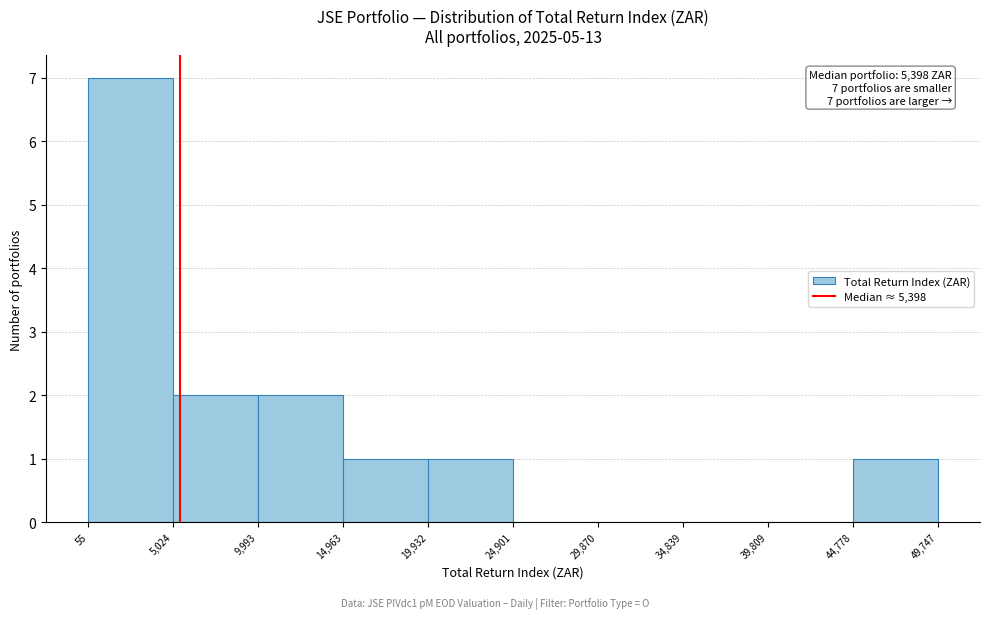

Over which range of the x-axis is the bar tallest?

55 to 5,024